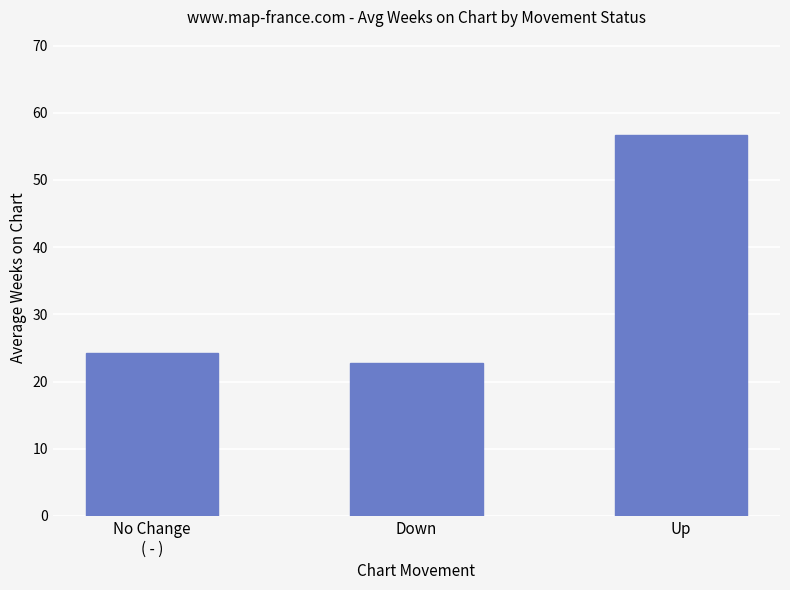

The value at No Change
( - ) is 24.3. True or false?

True